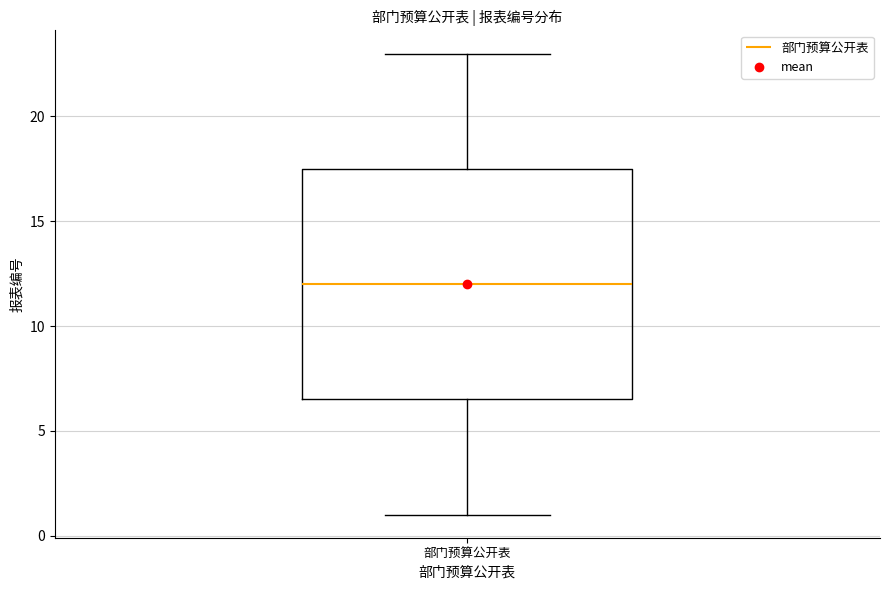

Where does the upper whisker of the box for 部门预算公开表 end on the y-axis? The values are not printed on the chart, so give them approximately, as read against the axis.

23.0